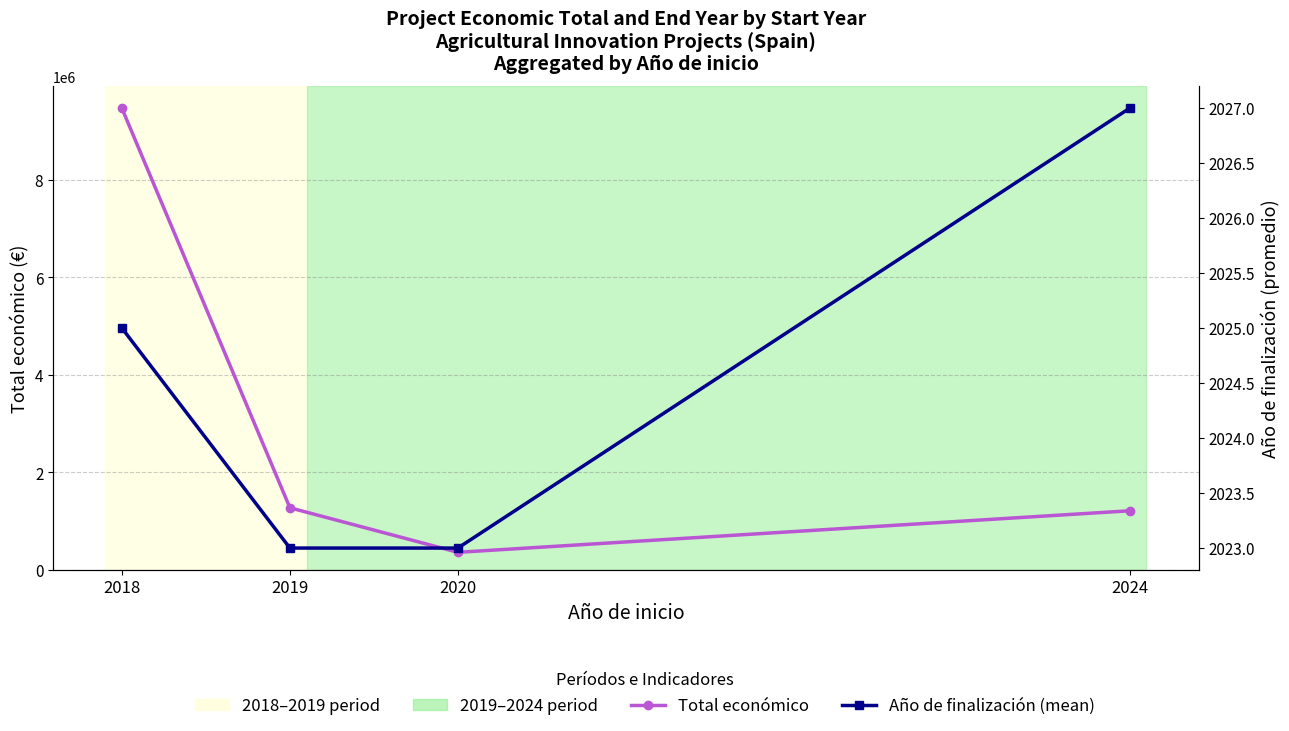

What is the greatest value displayed?

9464401